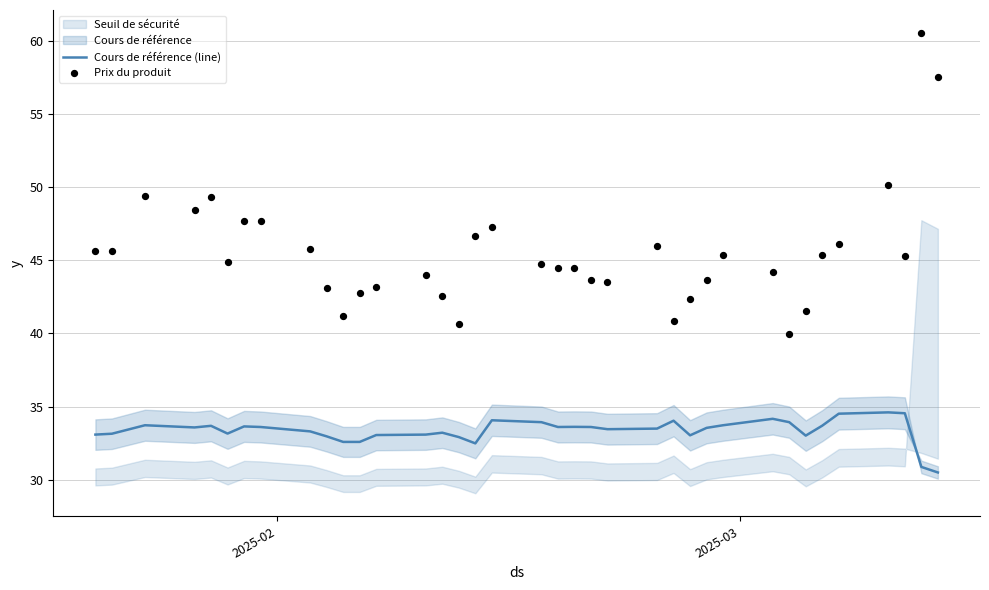

What is the minimum value for Cours de référence (line)?

30.5